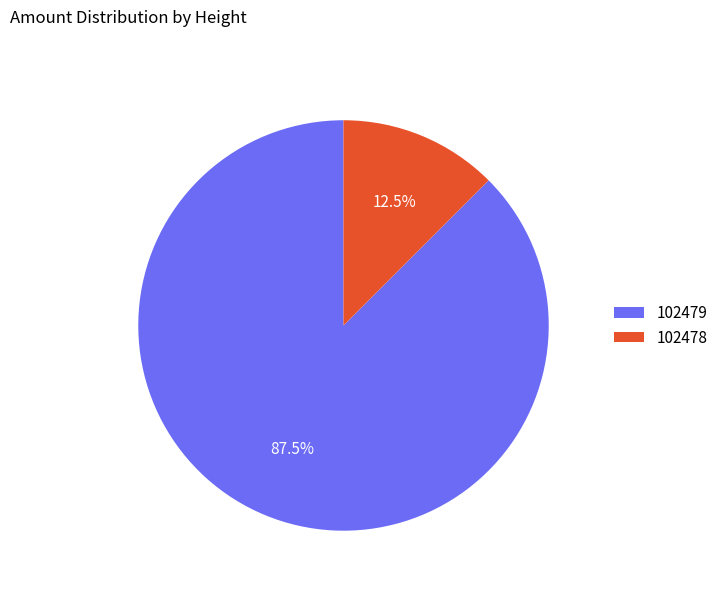

How many segments does this pie chart have?

2